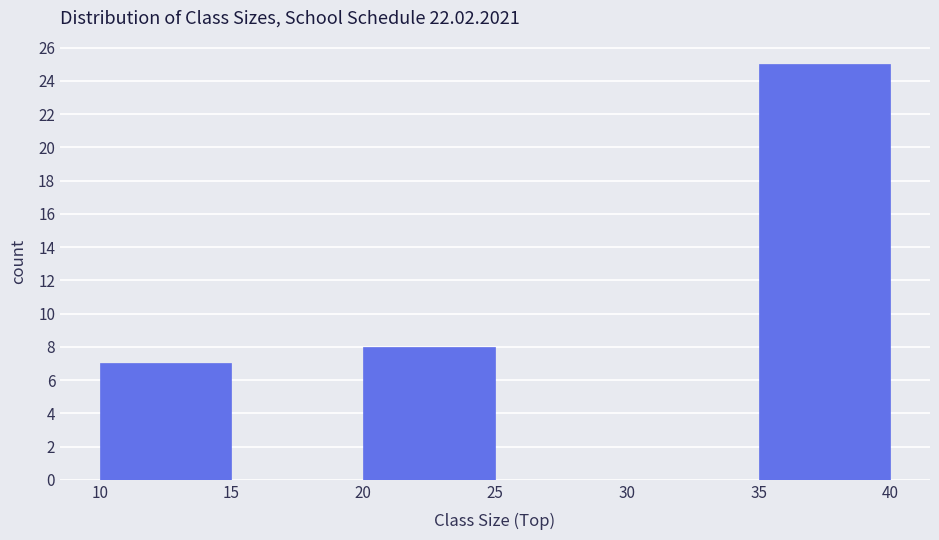

How tall is the bar that spans 10 to 15 on the x-axis? The values are not printed on the chart, so give them approximately, as read against the axis.

7